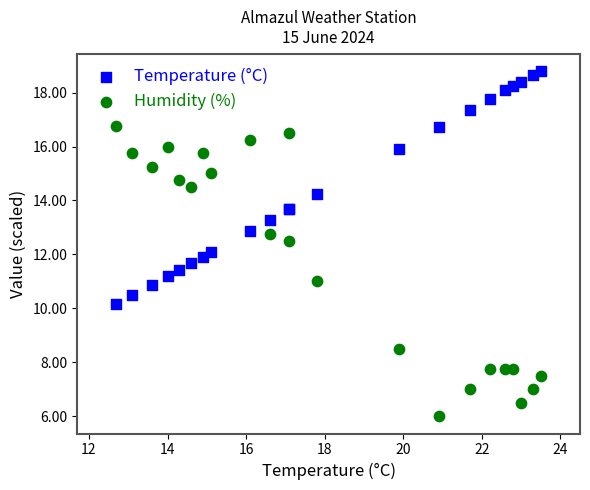

Which series contains the highest Y value?

Temperature (°C)